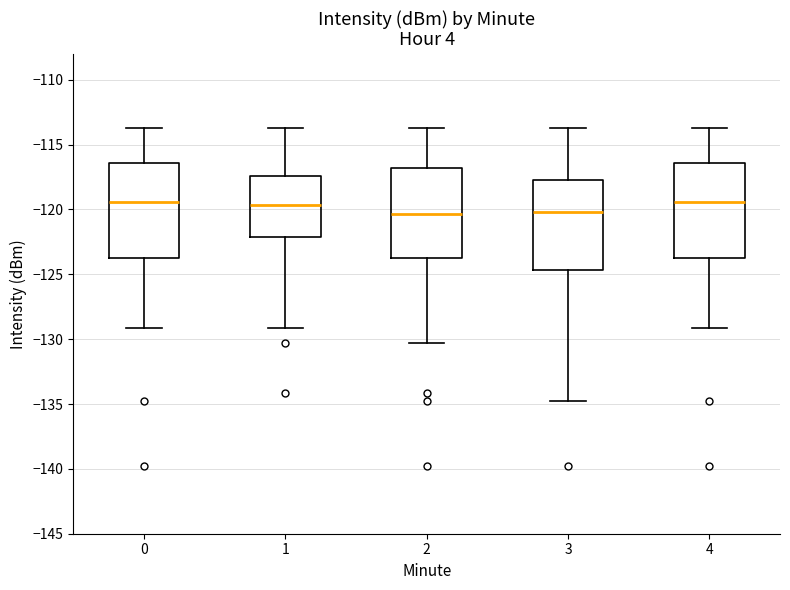

Where is the lower edge of the box at x = 0 on the y-axis? The values are not printed on the chart, so give them approximately, as read against the axis.

-123.5